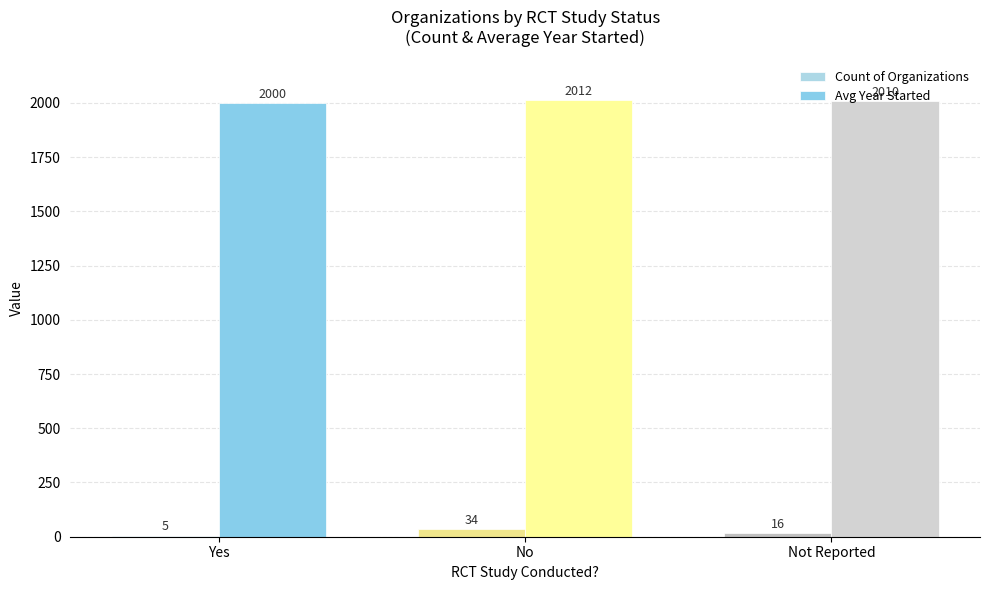

Count the number of categories in the chart.

3